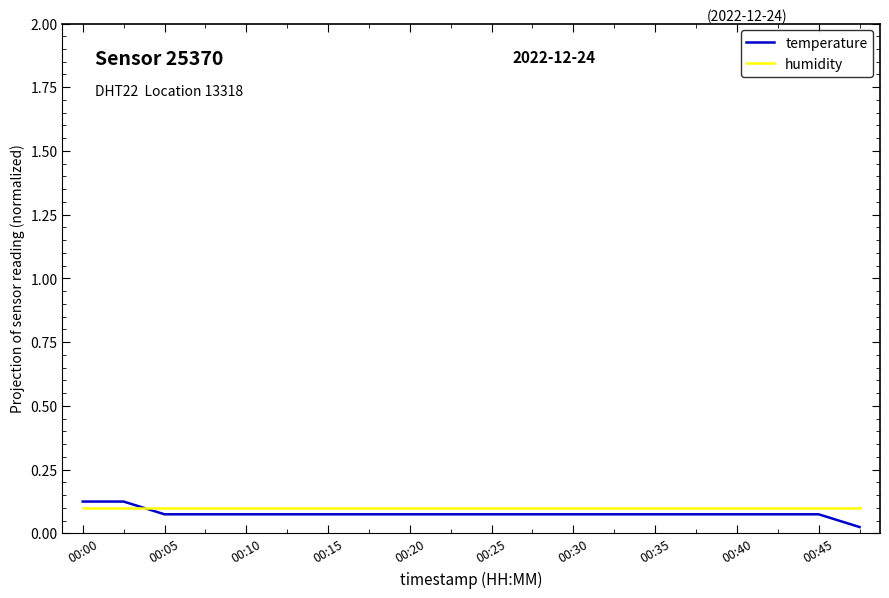

What is the sum of all humidity values?

2.0